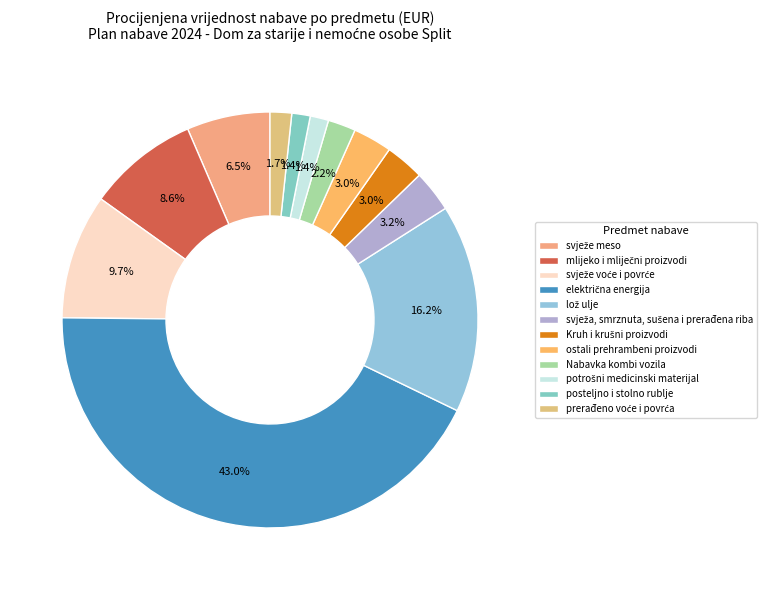

To the nearest percent, what is the combined percentage of lož ulje and prerađeno voće i povrća?

18%